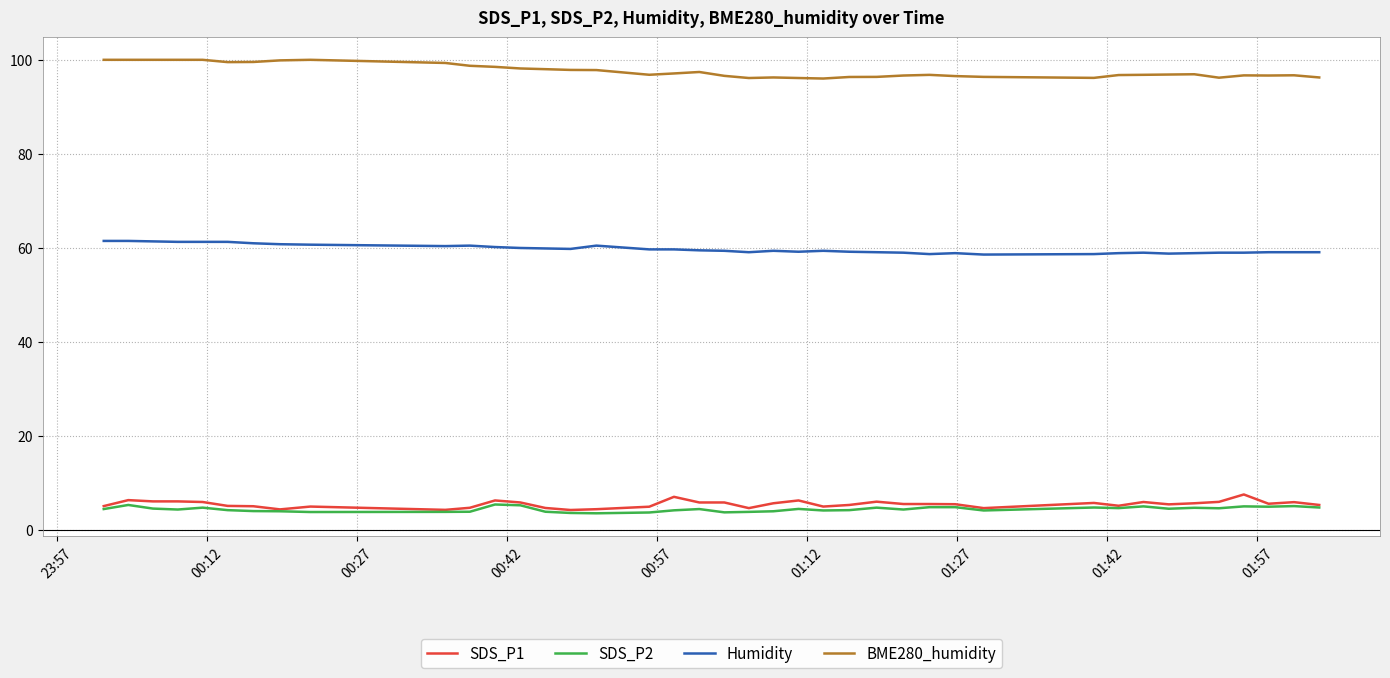

What is the maximum value shown in the chart?

100.0